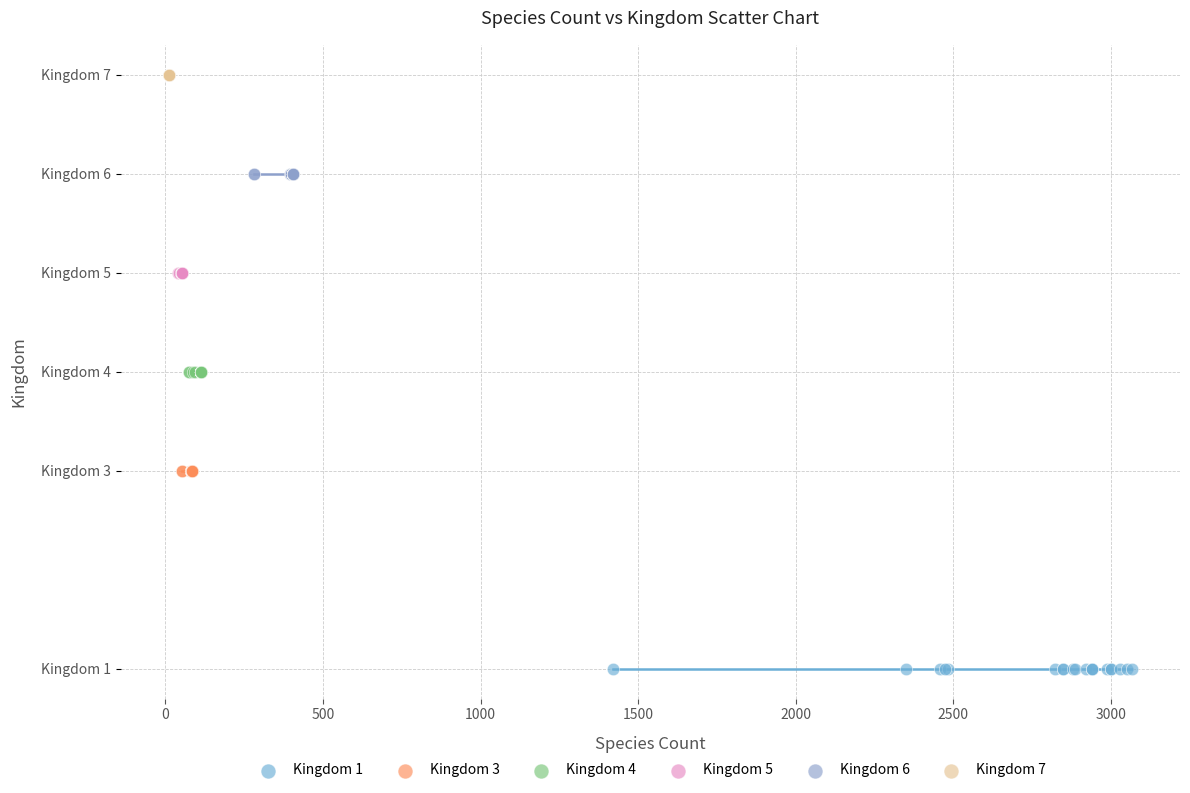

Which series contains the lowest Y value?

Kingdom 1